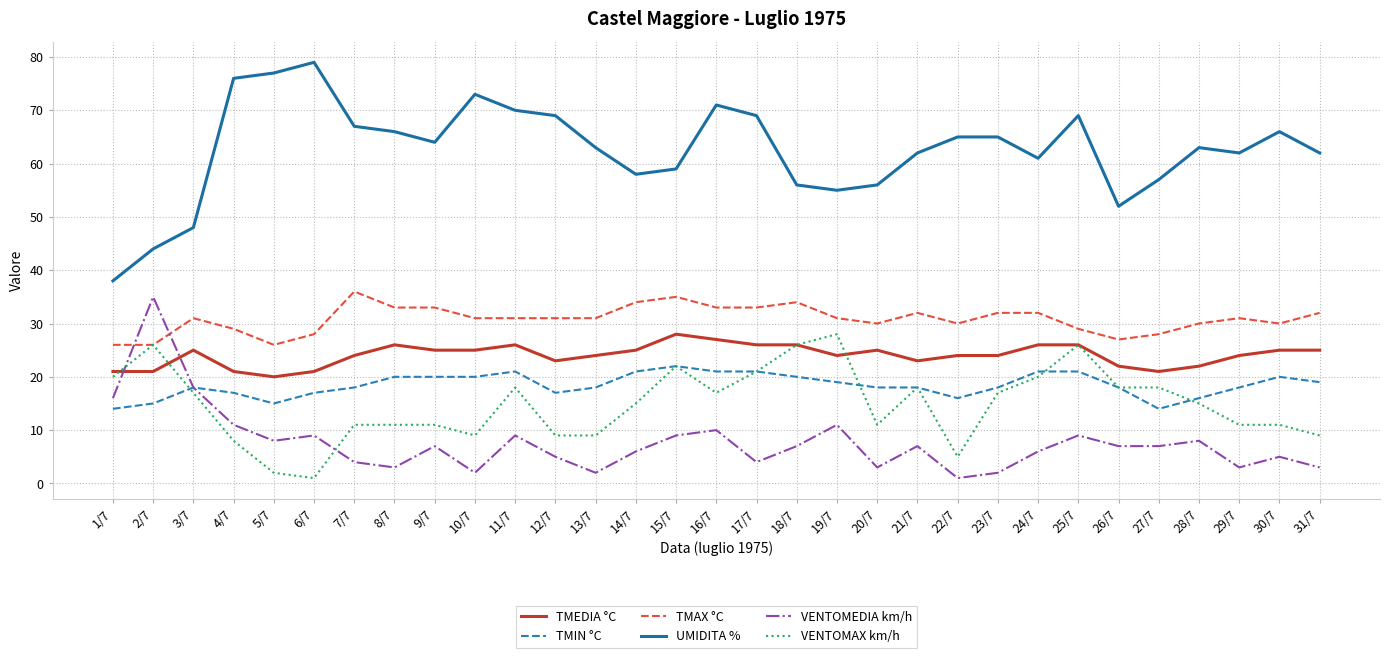

How many lines are shown in the chart?

6